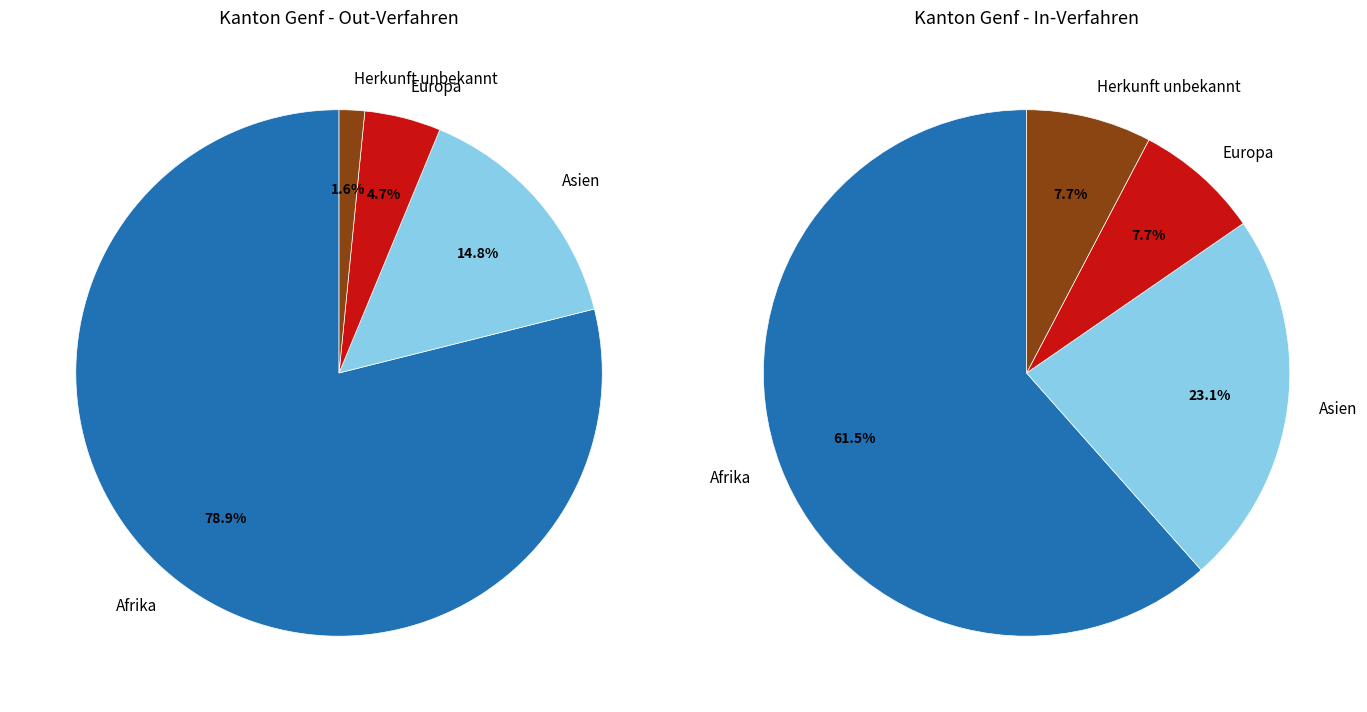

Do Ozeanien and Amerika together represent more than half of the pie?

No